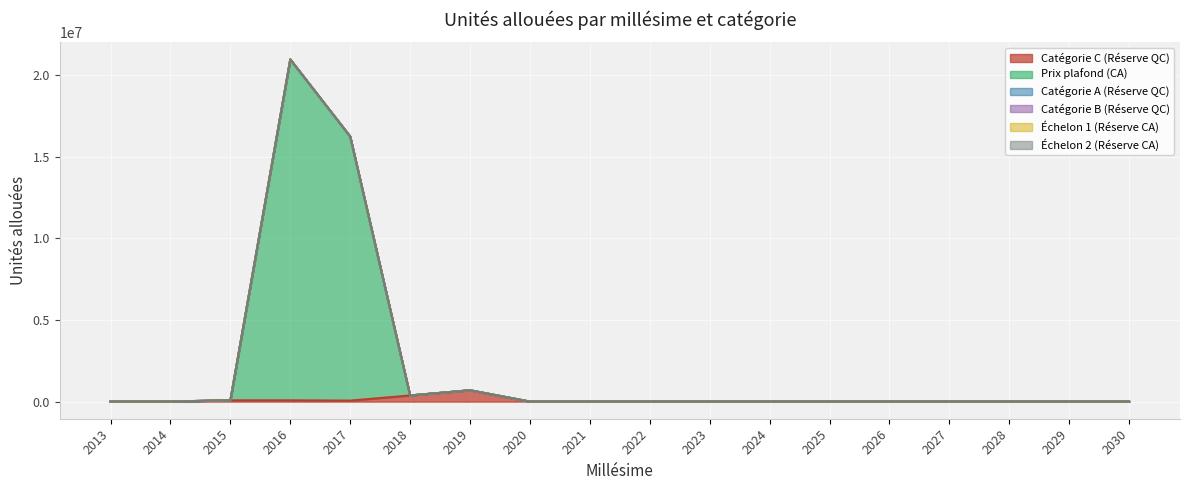

Which series has the largest total across all categories?

Prix plafond (CA)